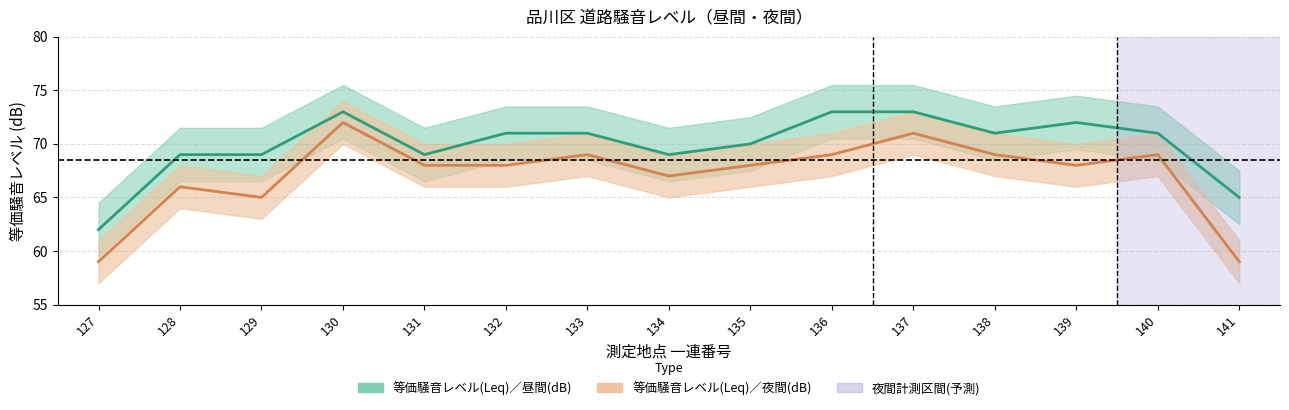

Does the chart have visible grid lines?

Yes